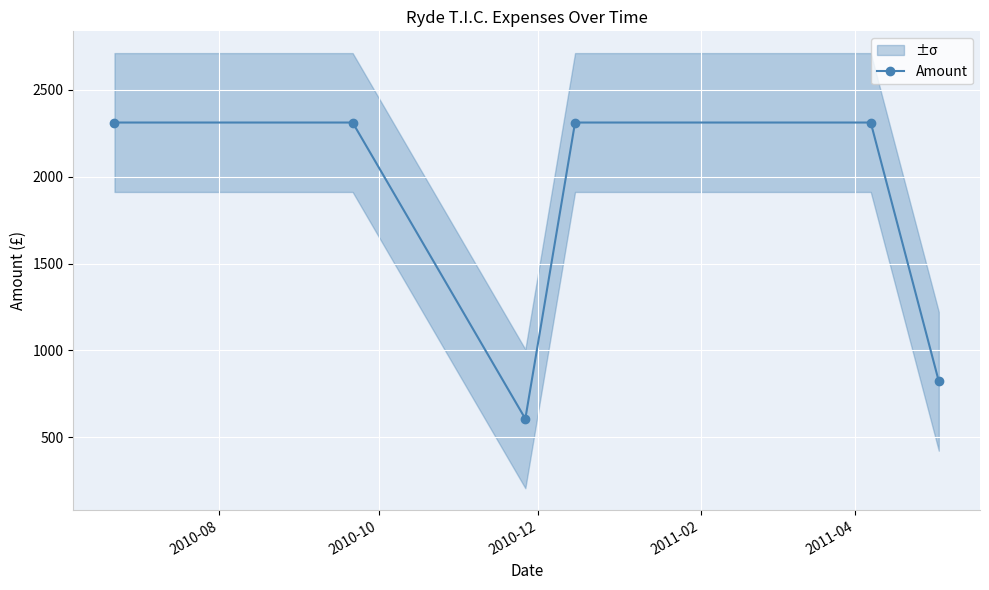

What is the value of the Amount point at the 5th from the left?

2312.5